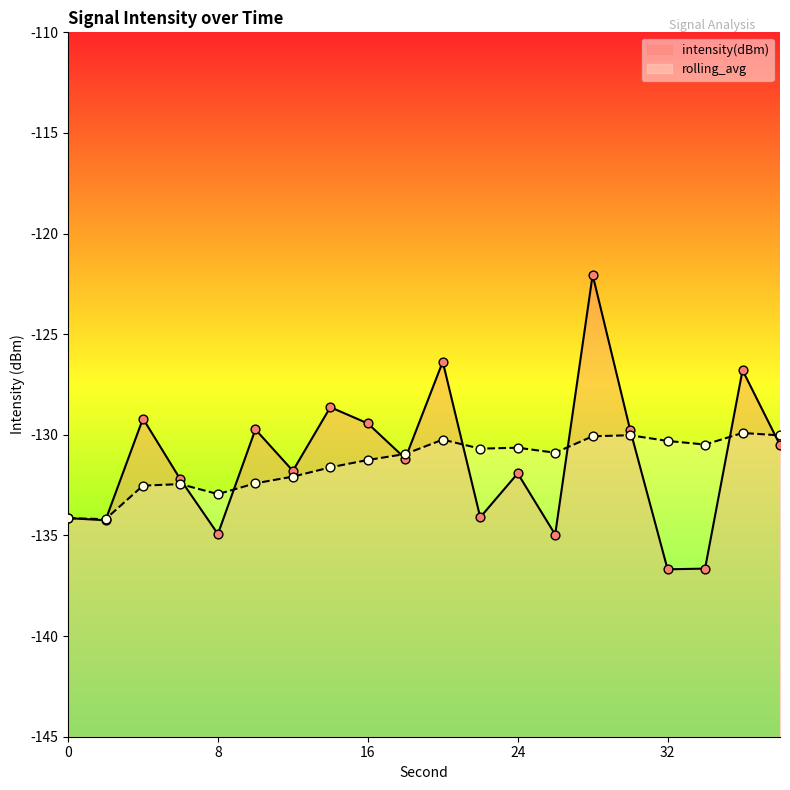

Which series reaches the minimum Y coordinate?

intensity(dBm)